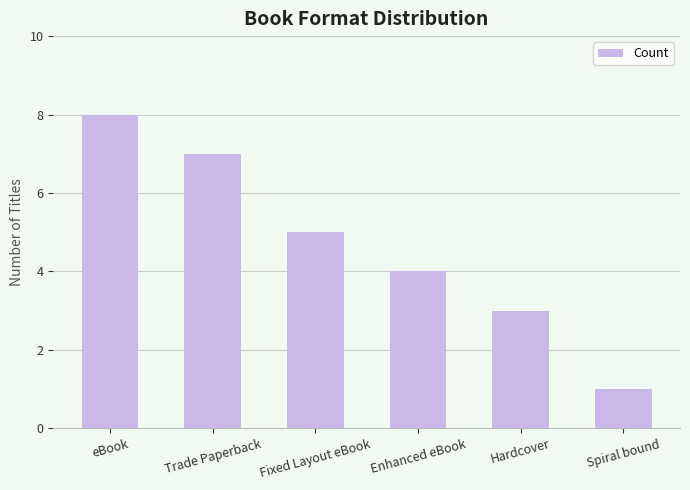

What position from the left is Fixed Layout eBook?

3